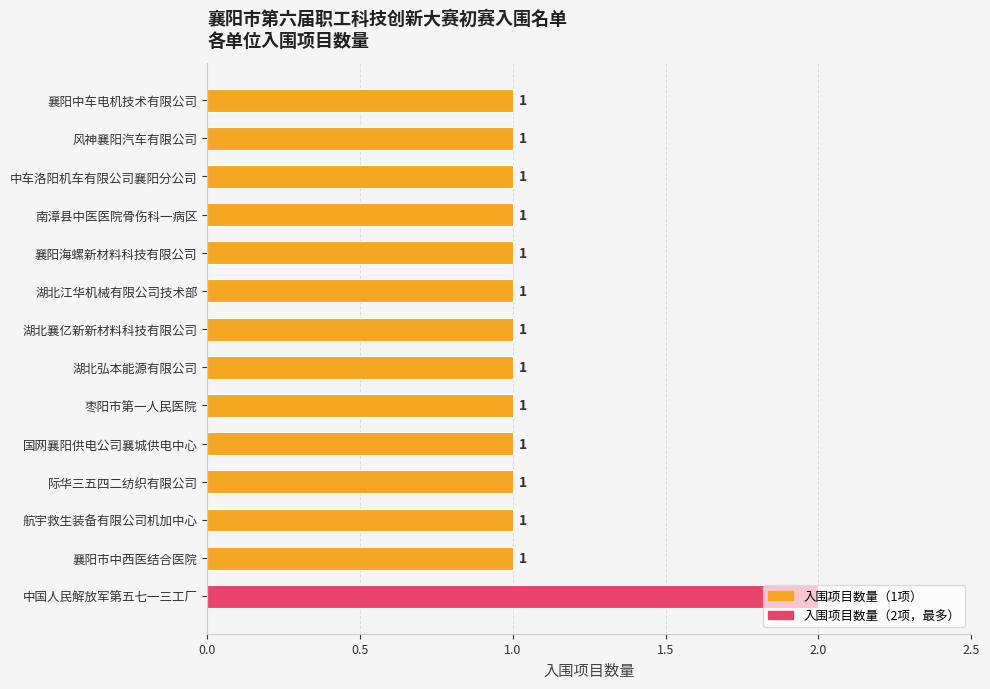

The chart shows a value of 1 at 襄阳海螺新材料科技有限公司. True or false?

True